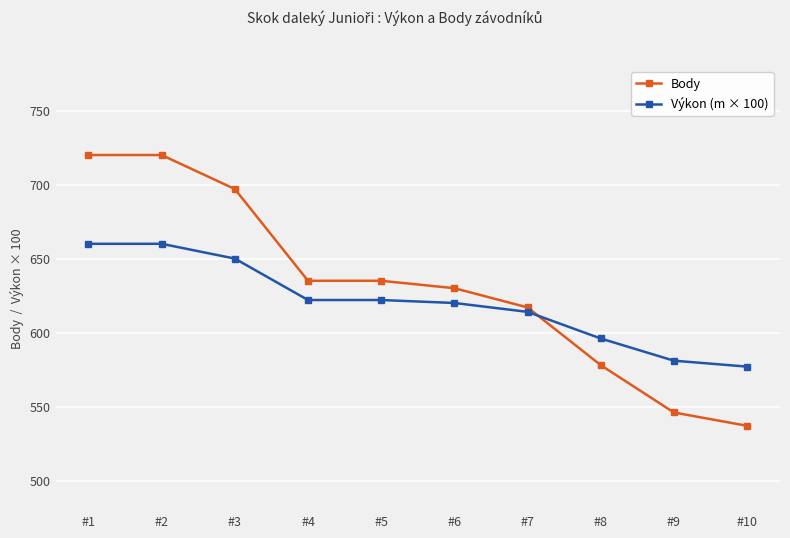

What is the lowest value of the Body series?

537